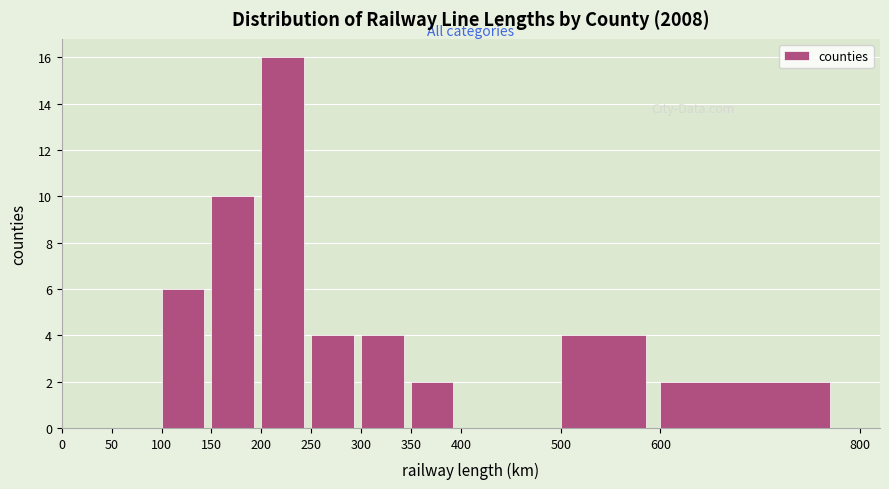

Over which range of the x-axis is the bar tallest?

200 to 250